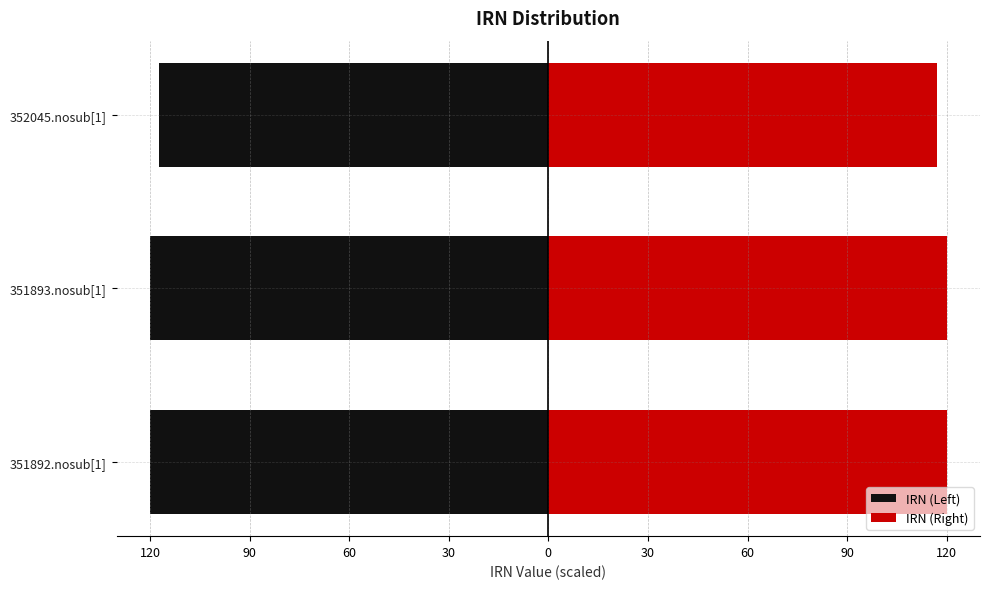

Is it true that IRN (Right) equals 120.0 at 351893.nosub[1]?

True